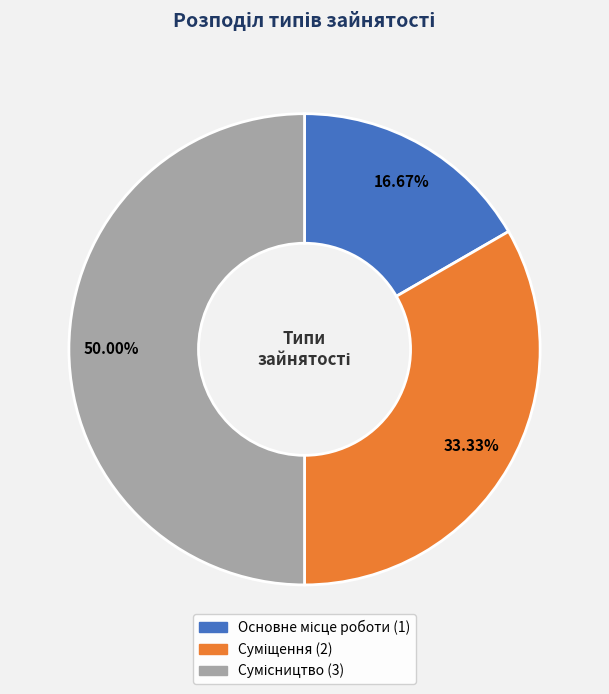

Is Сумісництво the majority of the pie?

No